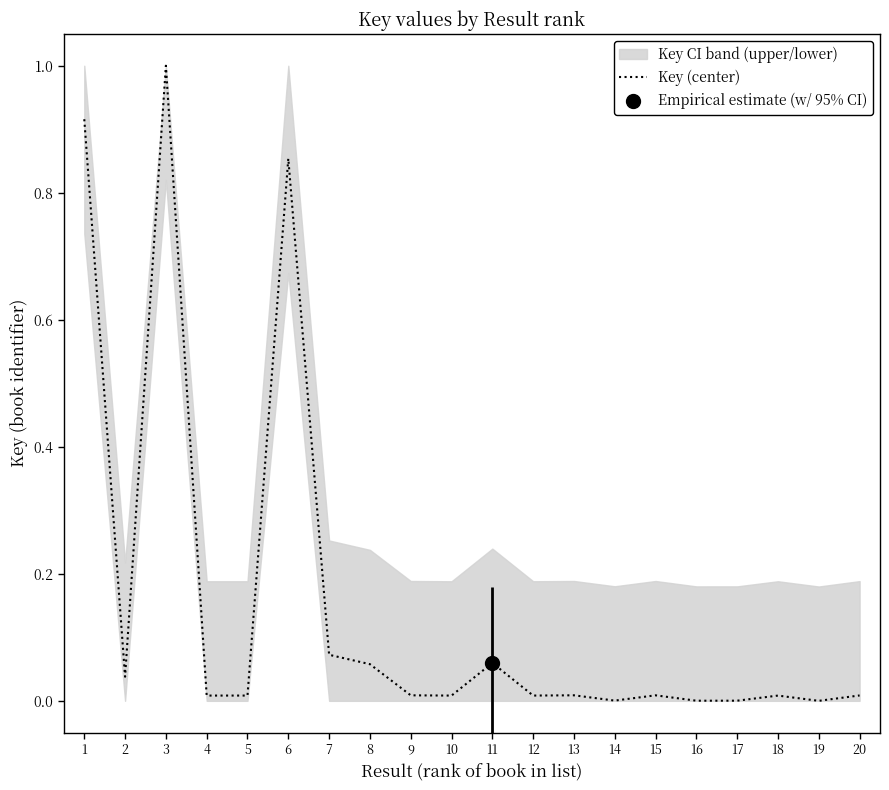

Reading left to right, list all the values displayed in this chart.

0.9	0.0	1.0	0.0	0.0	0.9	0.1	0.1	0.0	0.0	0.1	0.0	0.0	0.0	0.0	0.0	0.0	0.0	0.0	0.0